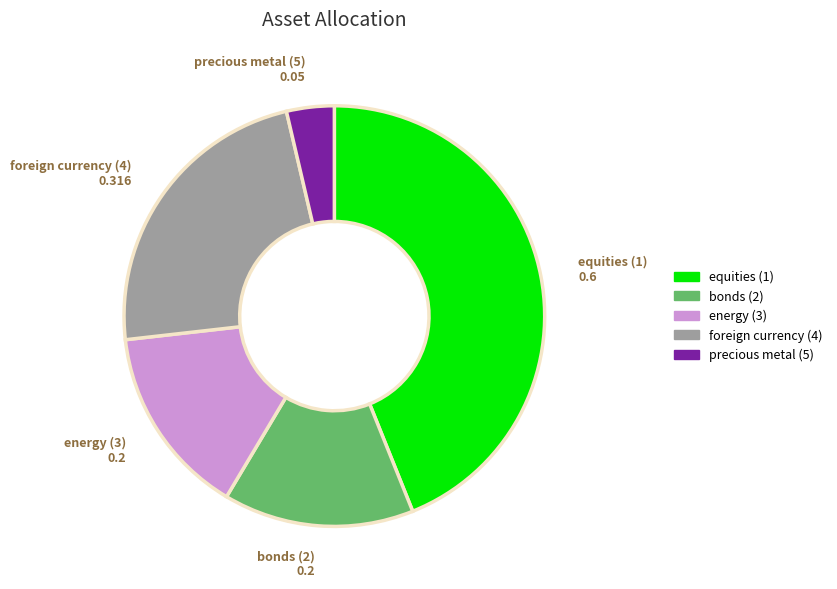

Is it true that foreign currency (4) is 23% of the pie?

True